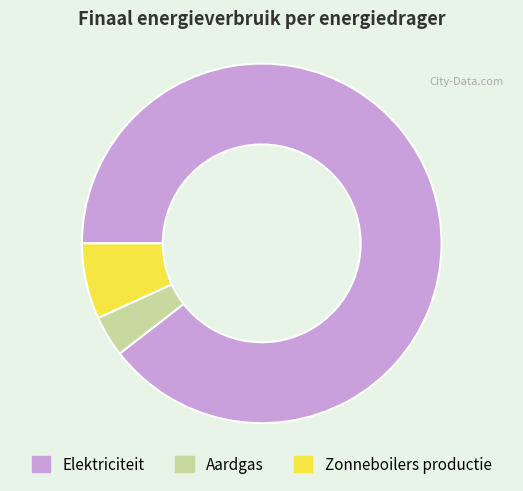

What is the largest slice in the pie chart?

Elektriciteit